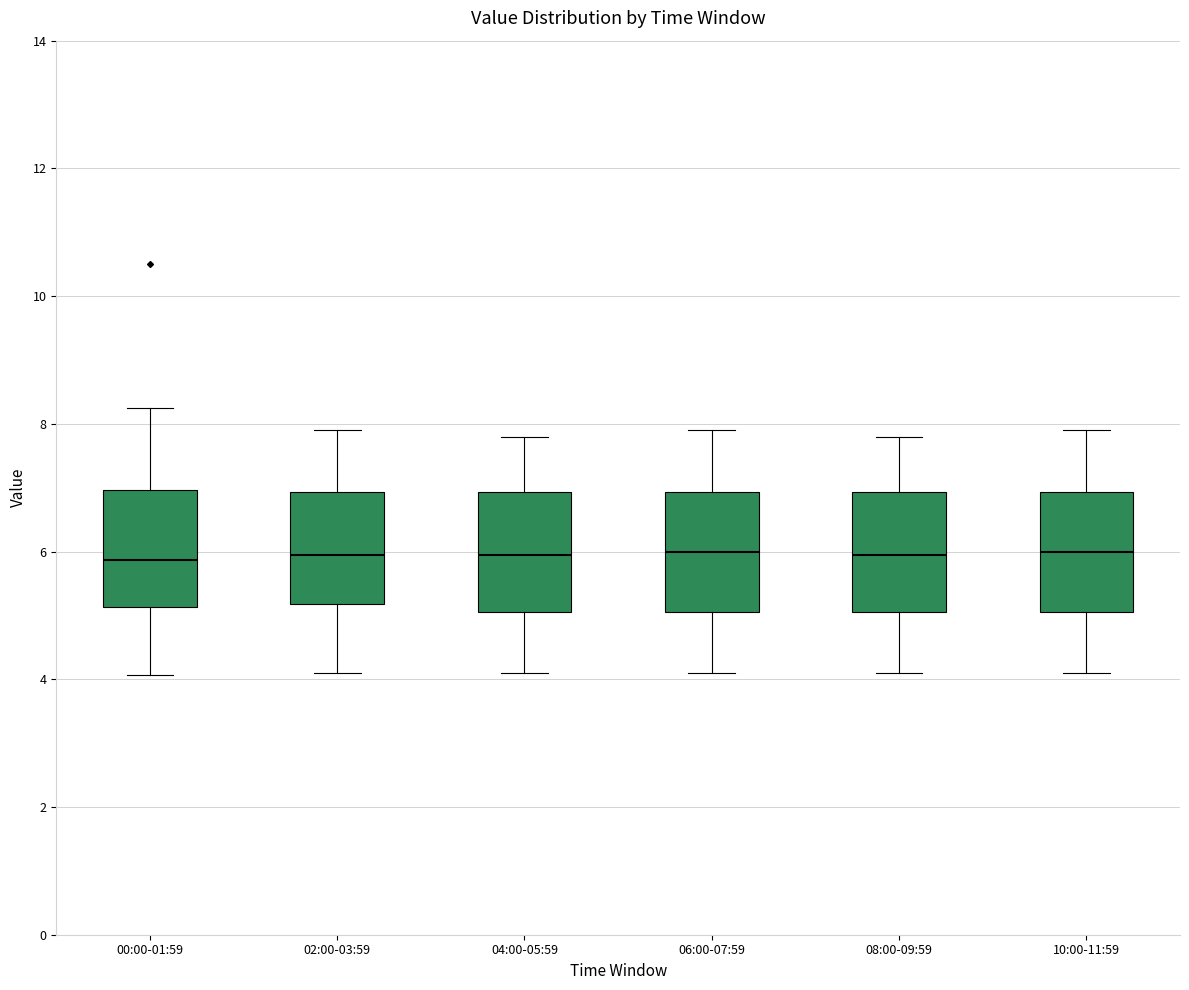

Reading left to right, transcribe this box plot: for each box, give where its median line is, the range the box spans, and where its two whiskers end, as read against the y-axis. The values are not printed on the chart, so give them approximately, as read against the axis.

00:00-01:59: median 5.8, box 5.2 to 7.0, whiskers 4.0 to 8.2
02:00-03:59: median 6.0, box 5.2 to 7.0, whiskers 4.2 to 8.0
04:00-05:59: median 6.0, box 5.0 to 7.0, whiskers 4.2 to 7.8
06:00-07:59: median 6.0, box 5.0 to 7.0, whiskers 4.2 to 8.0
08:00-09:59: median 6.0, box 5.0 to 7.0, whiskers 4.2 to 7.8
10:00-11:59: median 6.0, box 5.0 to 7.0, whiskers 4.2 to 8.0